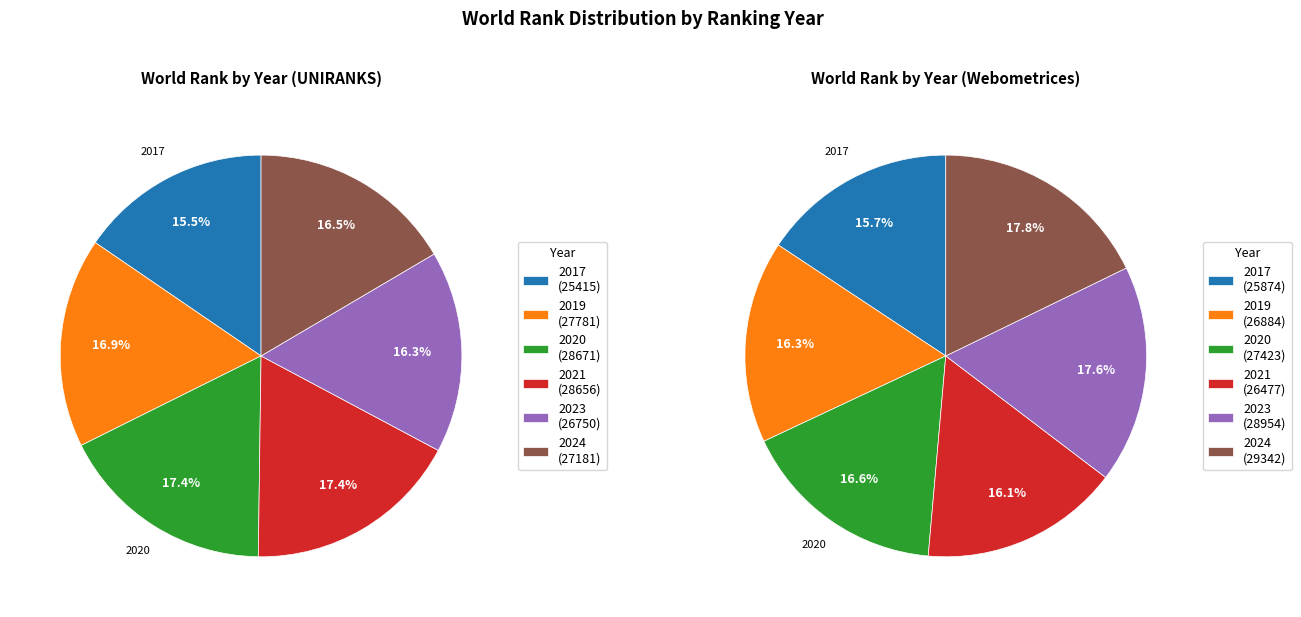

Combined, what portion of the pie is 2019 and 2021?

34.3%